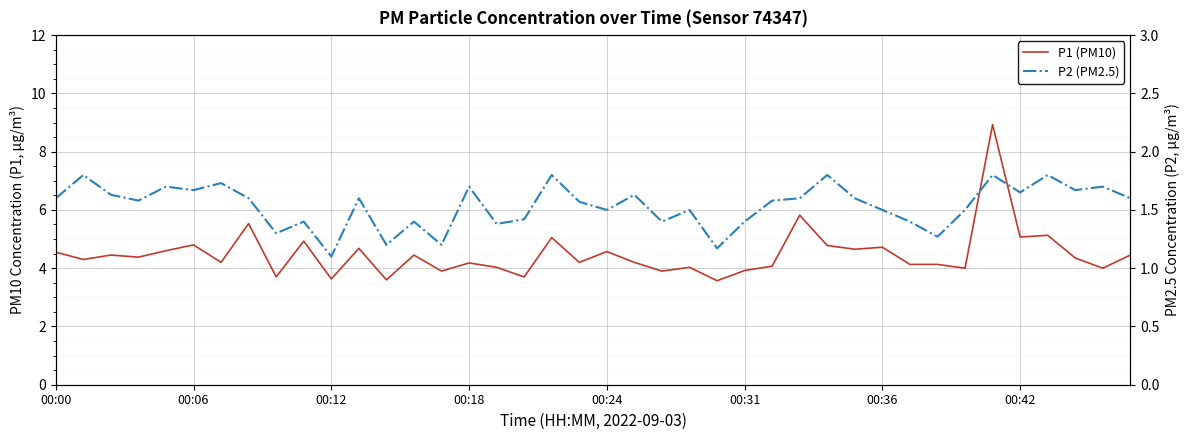

True or false: P2 (PM2.5) and P1 (PM10) cross at least once.

False